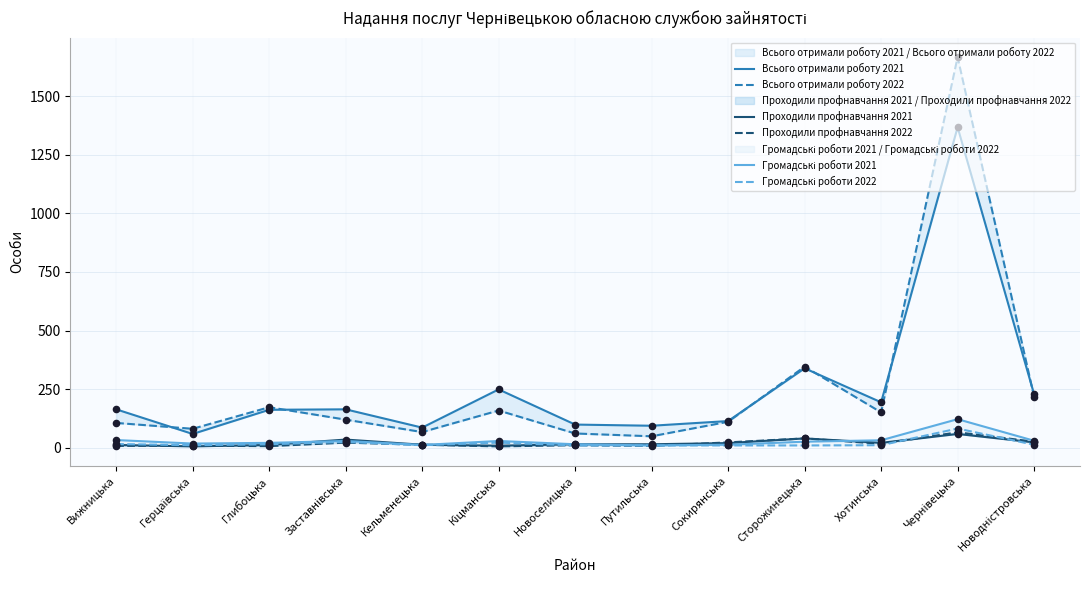

Which series contains the highest Y value?

Всього отримали роботу 2022